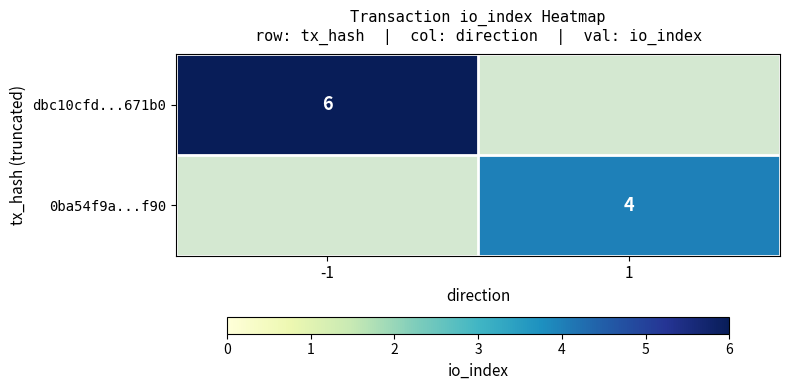

The value of 0ba54f9a...f90 at 1 is 4. True or false?

True